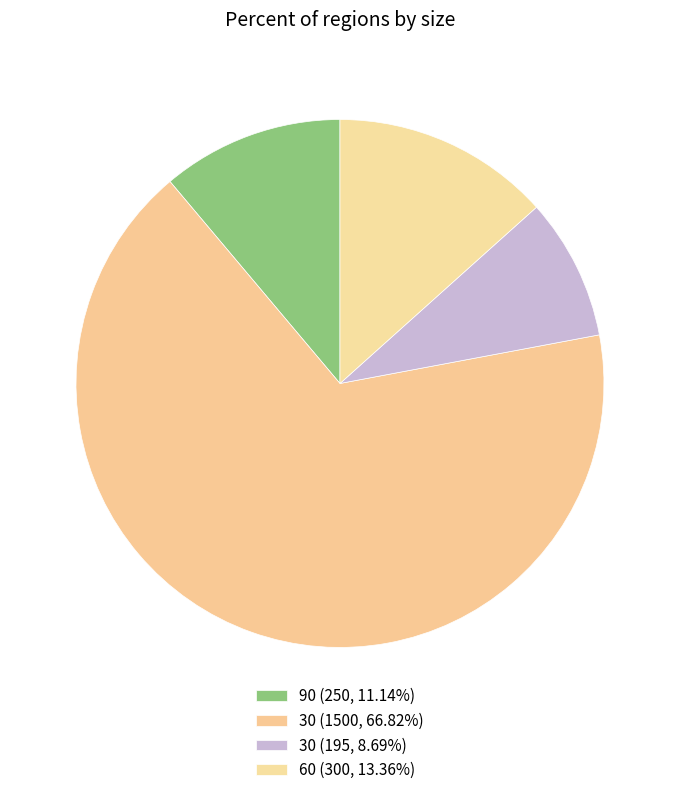

Which slice represents more than half of the pie?

30